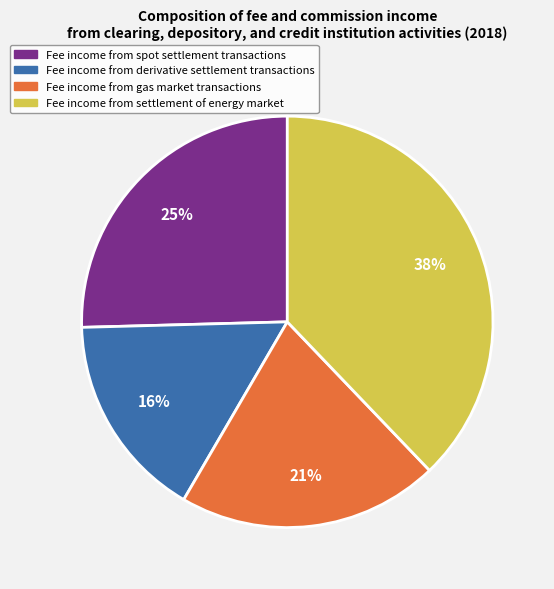

What percentage is the Fee income from gas market transactions slice, to the nearest percent?

21%